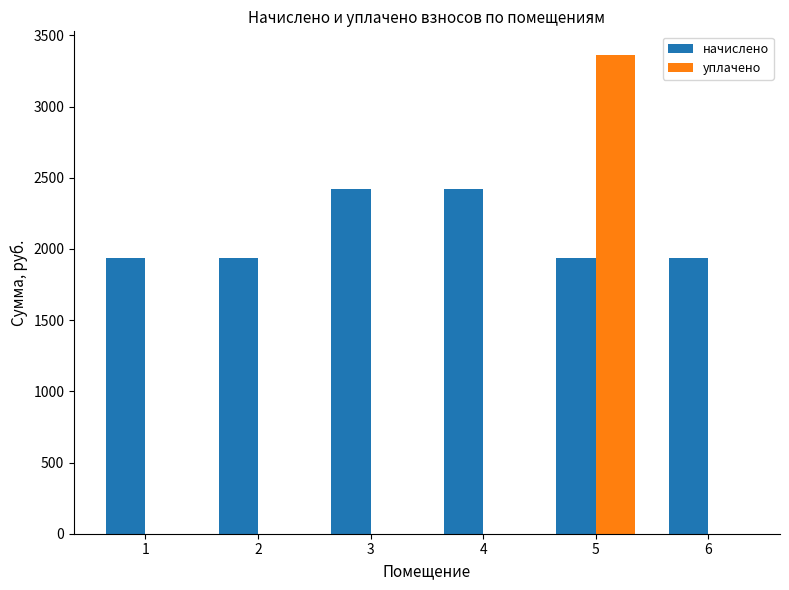

What is the maximum value for начислено?

2419.0